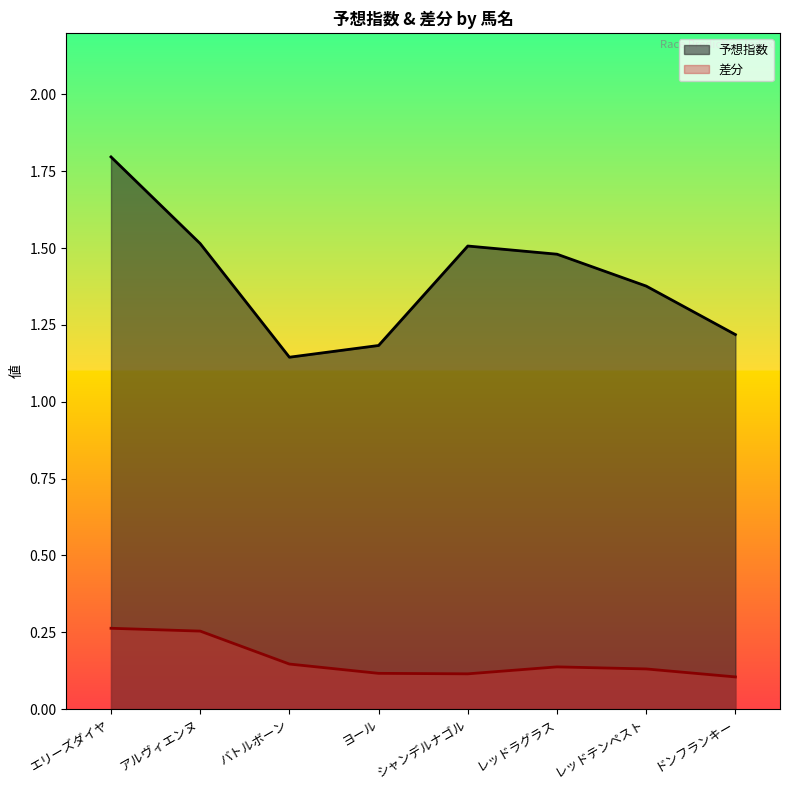

What are all the series names shown in the legend?

予想指数, 差分